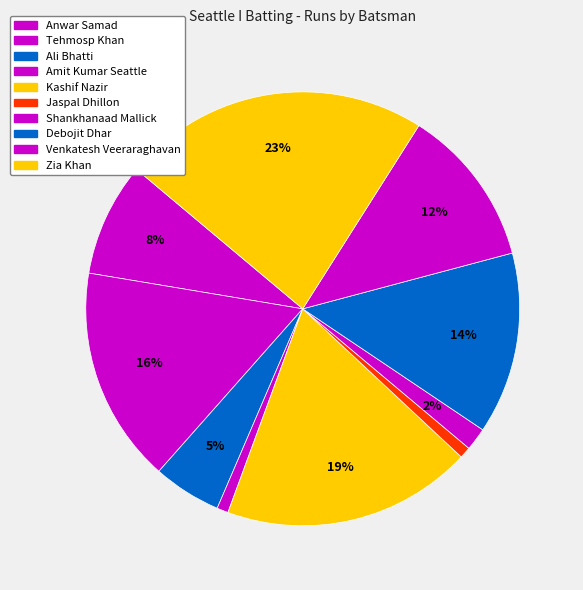

Is there any slice that represents more than half of the pie?

No